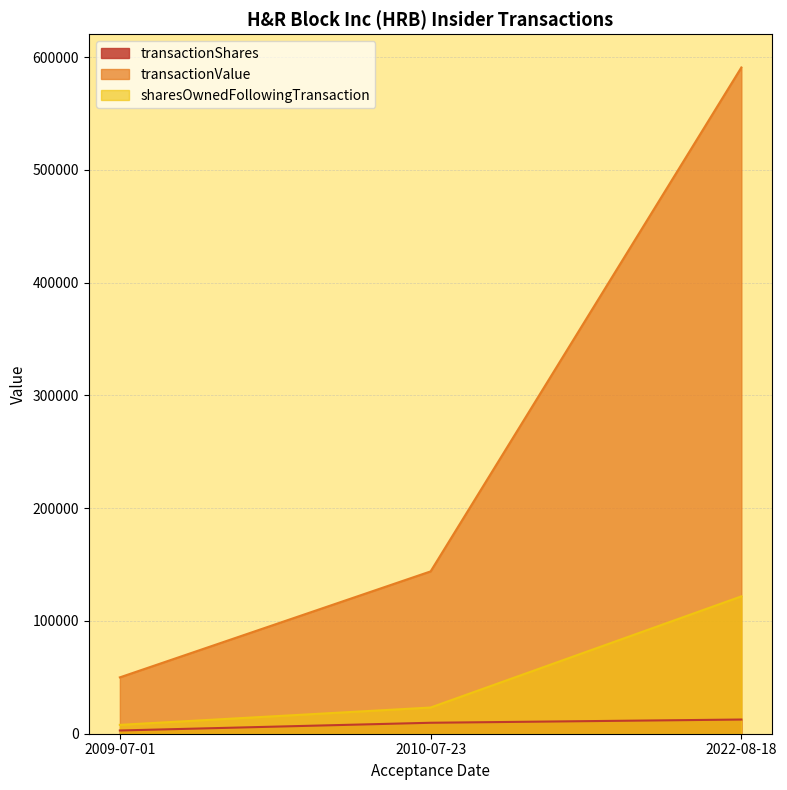

Reading left to right, list all the values displayed in this chart.

transactionShares: 2009-07-01=2867	2010-07-23=9713	2022-08-18=12580
transactionValue: 2009-07-01=49972	2010-07-23=143932	2022-08-18=590758
sharesOwnedFollowingTransaction: 2009-07-01=7853	2010-07-23=23219	2022-08-18=121802